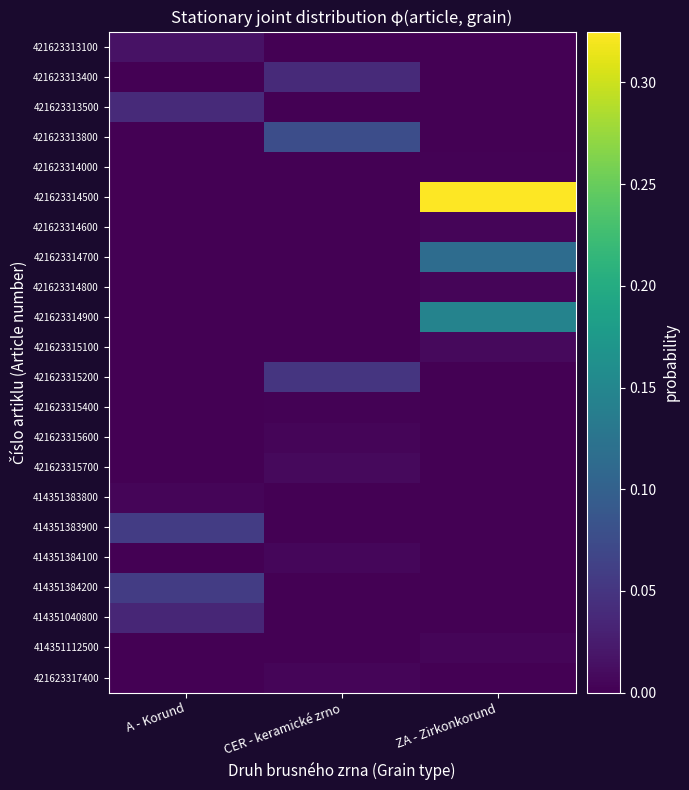

Which series changed the most between CER - keramické zrno and ZA - Zirkonkorund?

421623314500